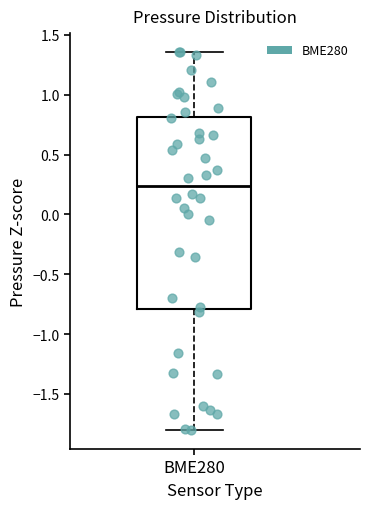

Transcribe this box plot: give where the median line is, the range the box spans, and where the two whiskers end, as read against the y-axis. The values are not printed on the chart, so give them approximately, as read against the axis.

median 0.25, box -0.80 to 0.80, whiskers -1.80 to 1.35